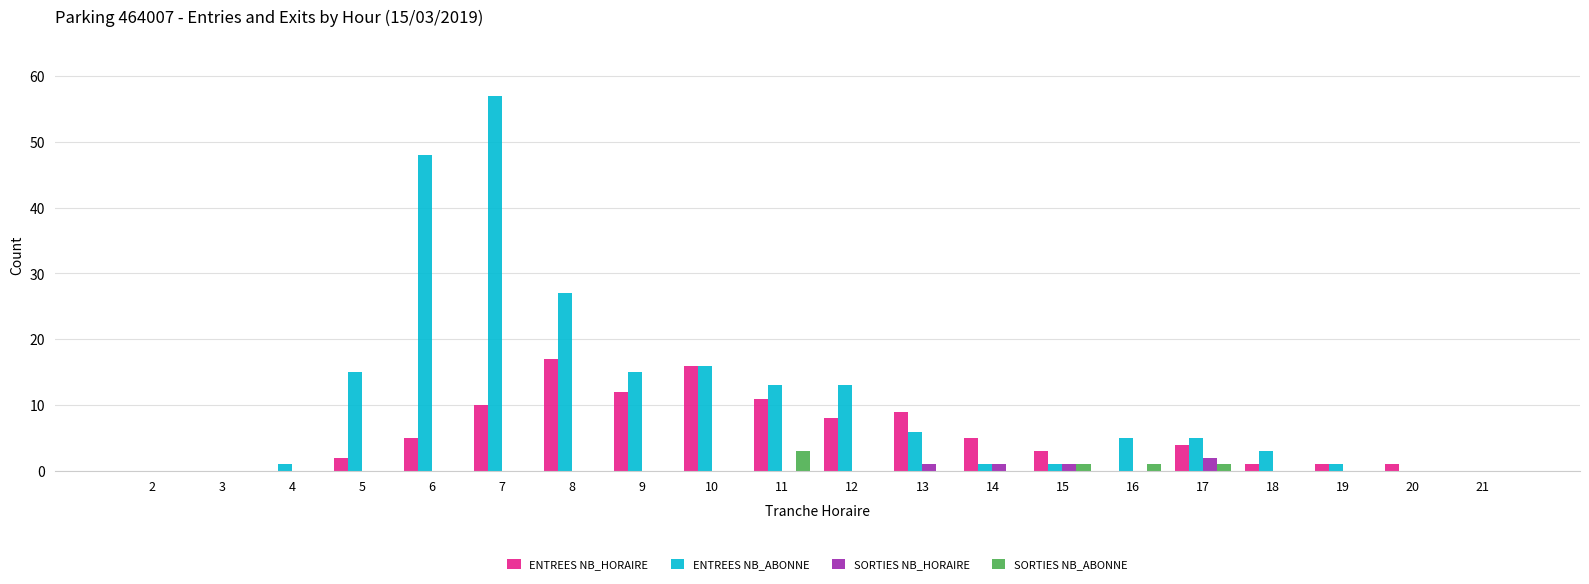

Which category has the highest value across all series?

7